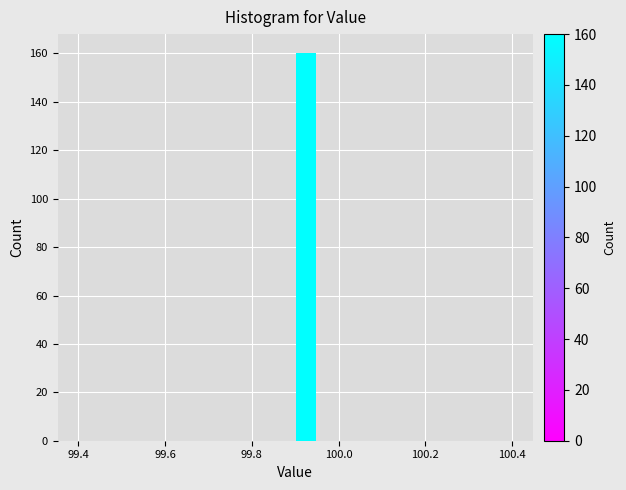

Read against the x-axis, roughly where is the centre of the tallest bar?

99.92